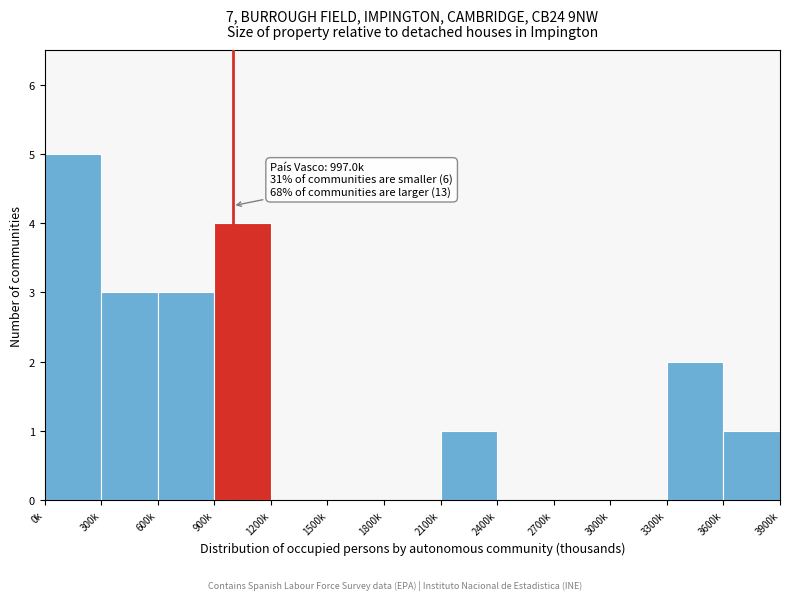

Reading right to left, extract all data points from this chart.

3600k=1	3300k=2	3000k=0	2700k=0	2400k=0	2100k=1	1800k=0	1500k=0	1200k=0	900k=4	600k=3	300k=3	0k=5